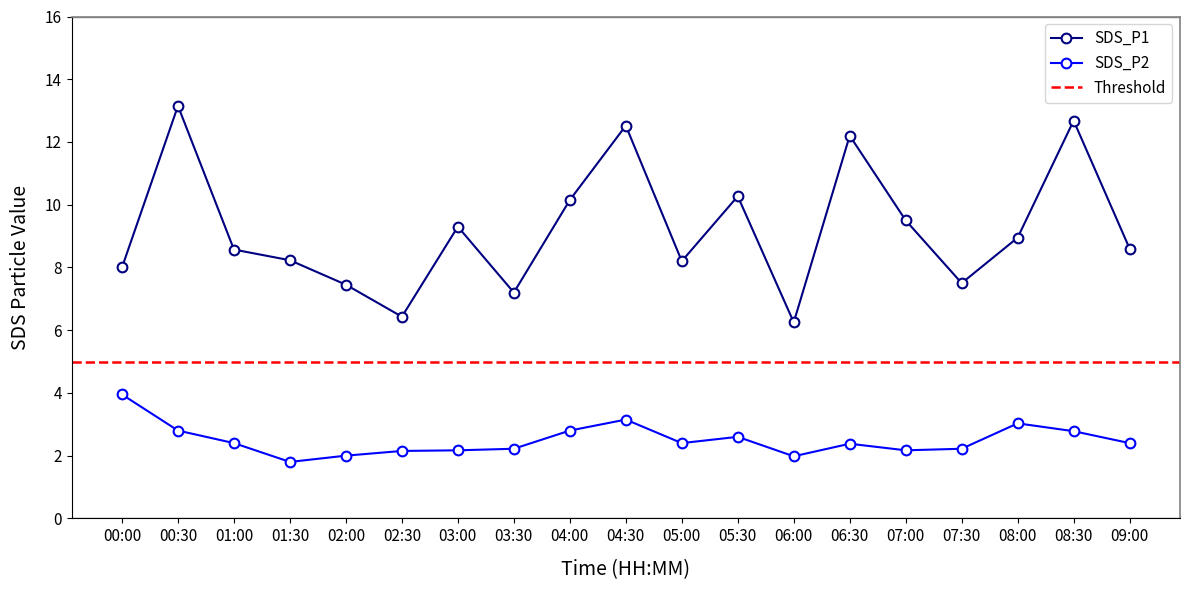

What is the label of the 14th point from the right?

02:30